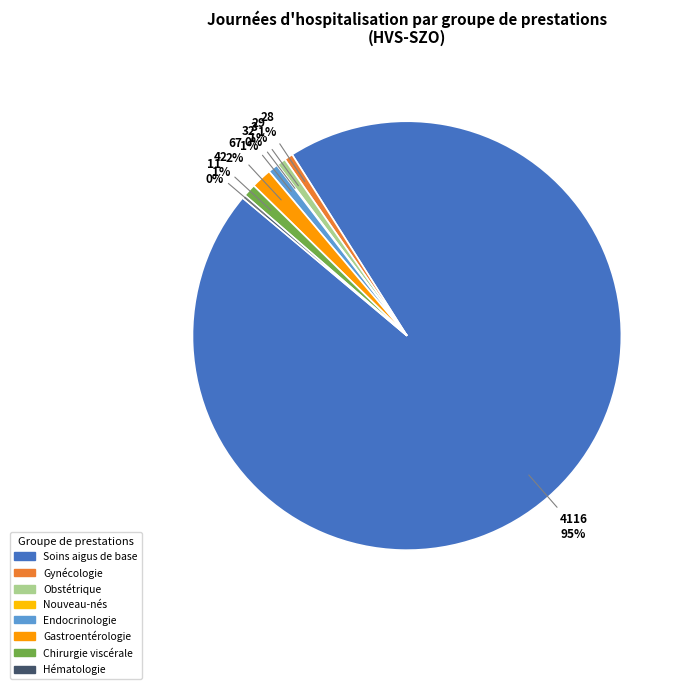

Which category has the smallest portion of the pie?

Nouveau-nés